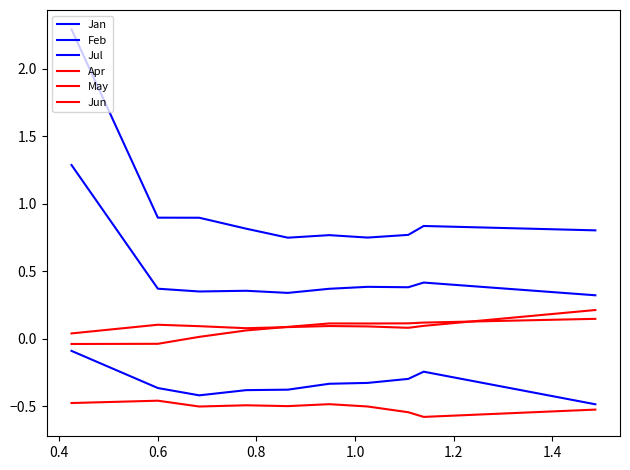

In Jul, how many points are lower than both neighbors (excluding endpoints)?

3